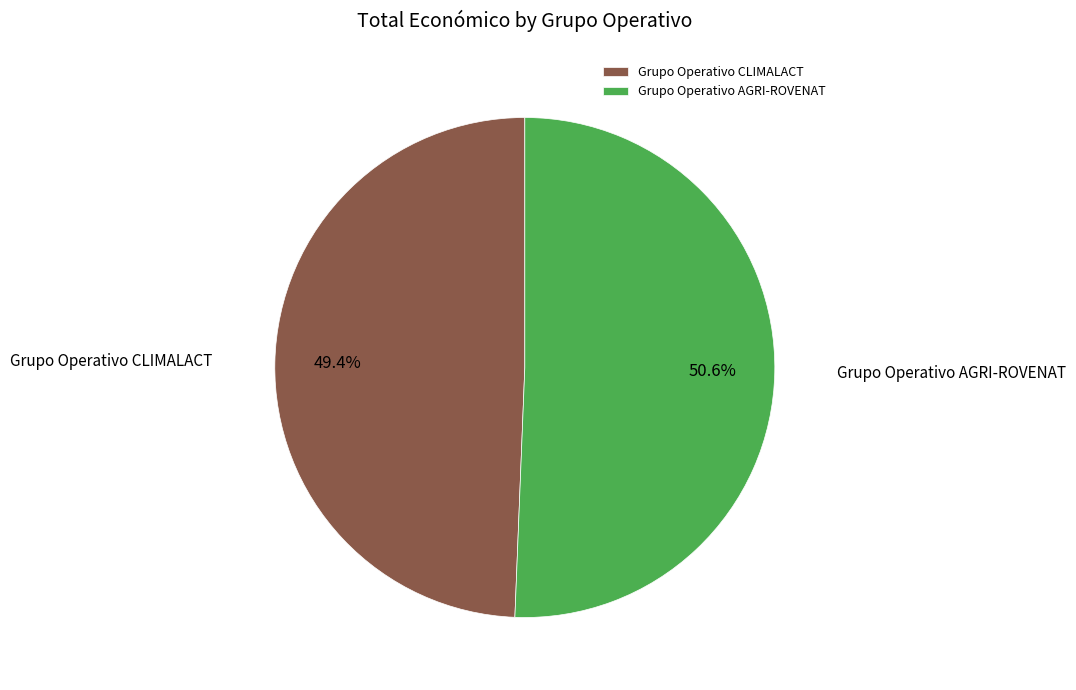

Which slice is the largest?

Grupo Operativo AGRI-ROVENAT